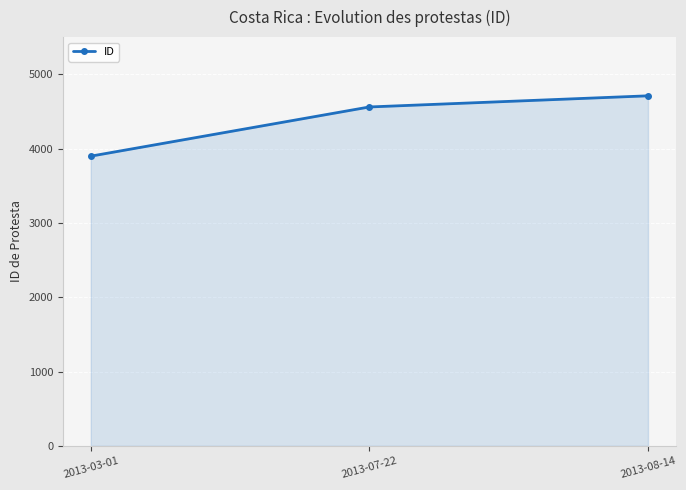

Reading left to right, transcribe all the data shown in this chart.

3898	4560	4710